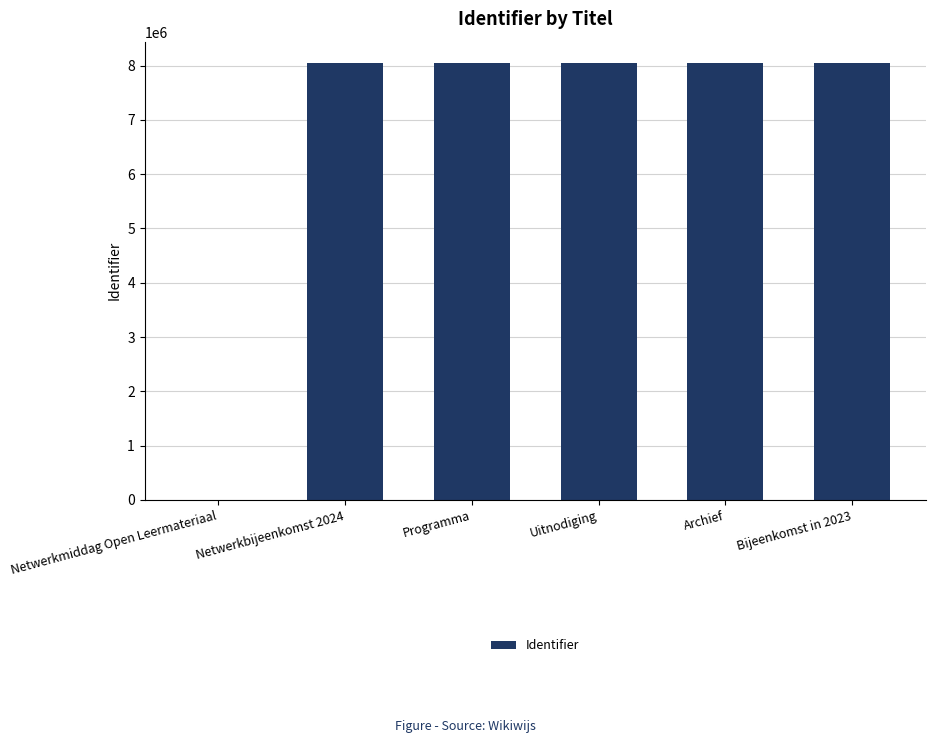

The chart shows a value of 3925477 at Uitnodiging. True or false?

False